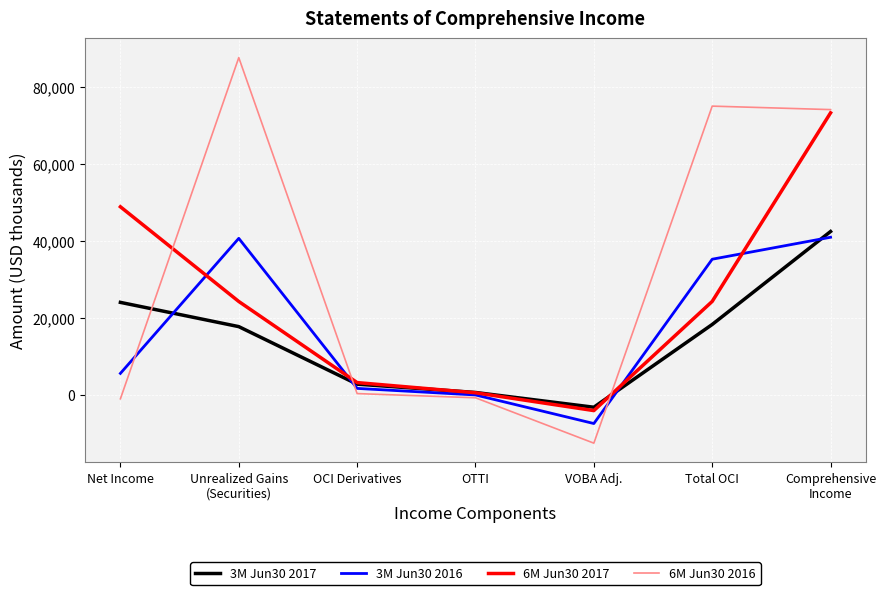

Where is 3M Jun30 2017 nearest to the value 19724?

Total OCI